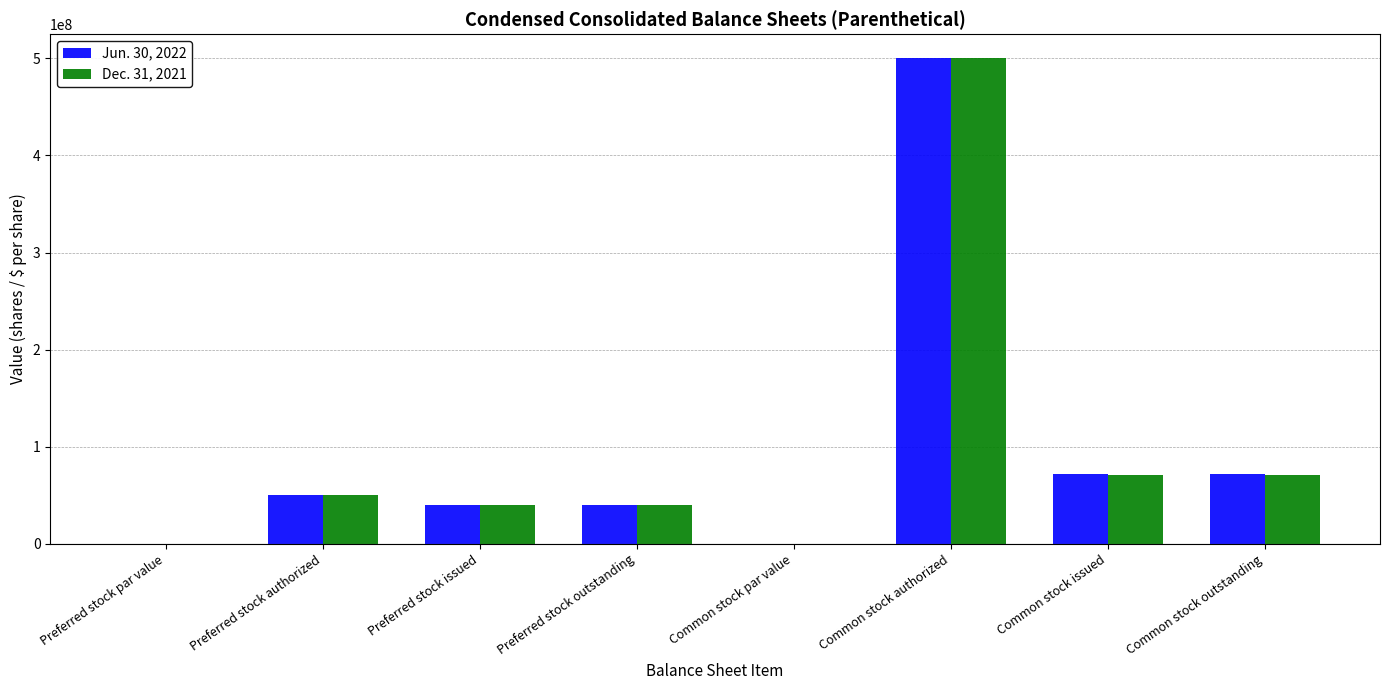

True or false: Jun. 30, 2022 has a value of 71704004.0 at Common stock outstanding.

True